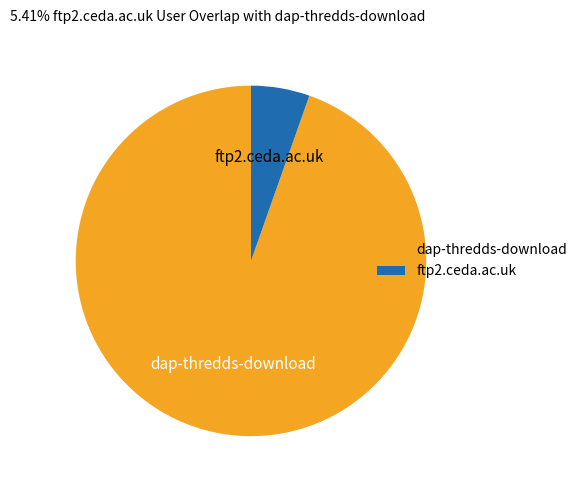

Which has a higher value, ftp2.ceda.ac.uk or dap-thredds-download?

dap-thredds-download